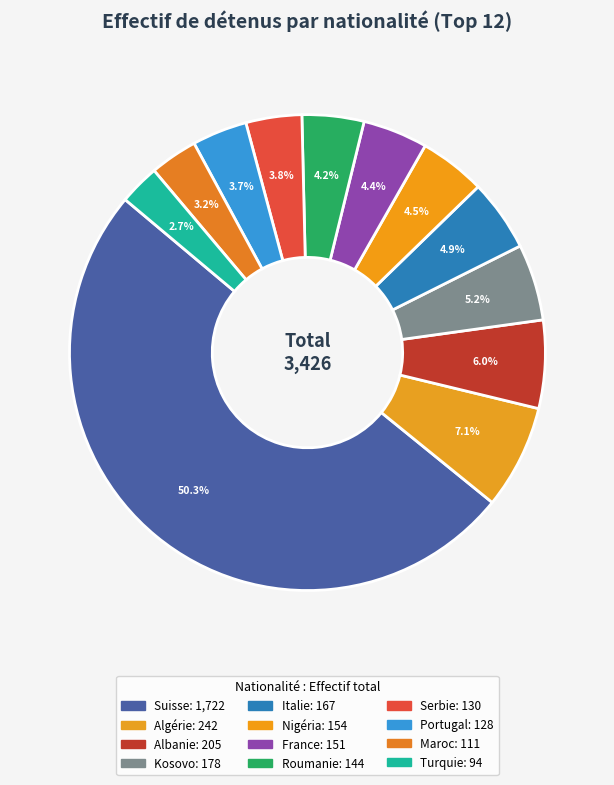

To the nearest percent, what is the difference between the largest and smallest slice percentages?

48%